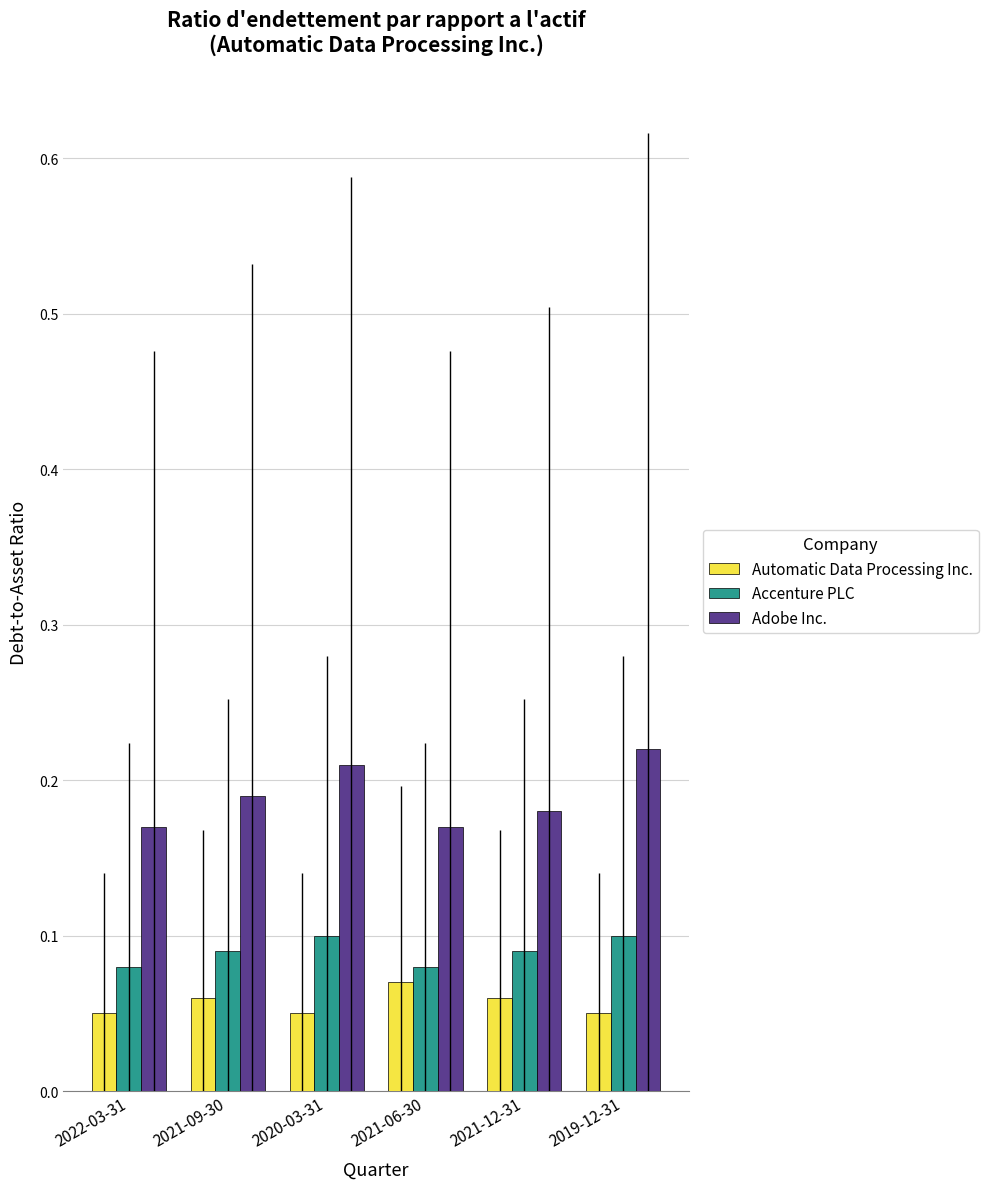

Which series has the largest range (max minus min)?

Adobe Inc.